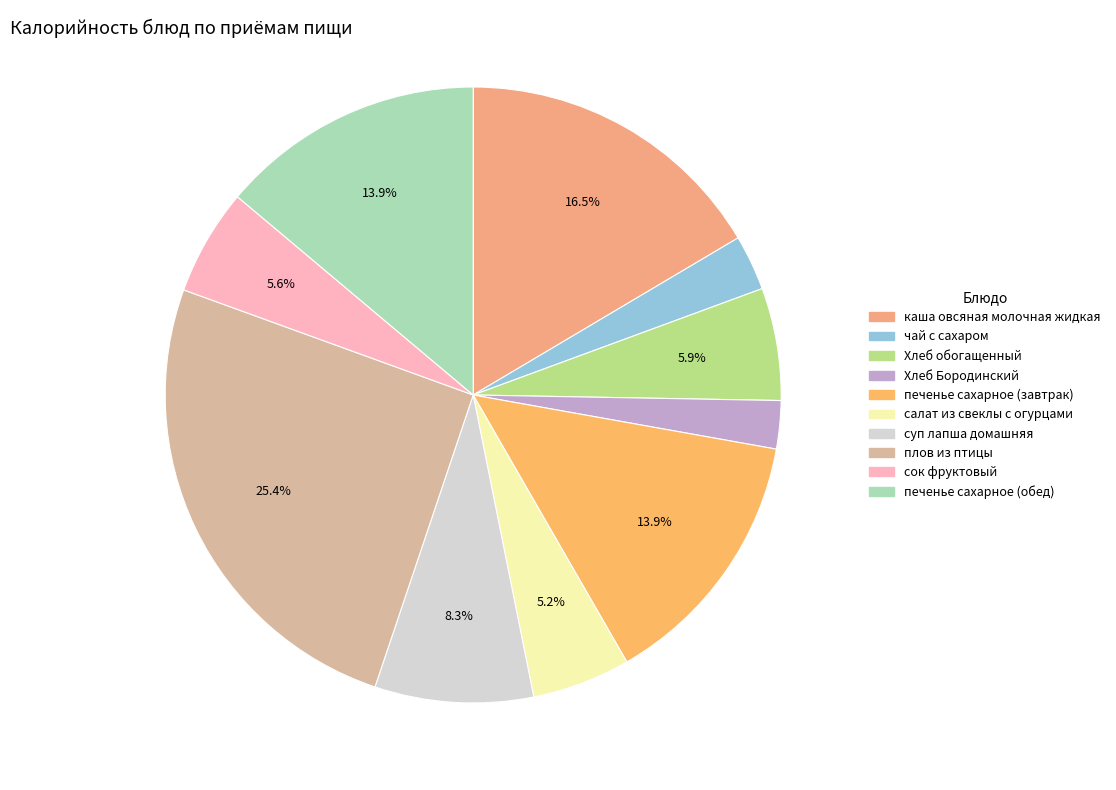

True or false: печенье сахарное (завтрак) accounts for 4% of the total.

False